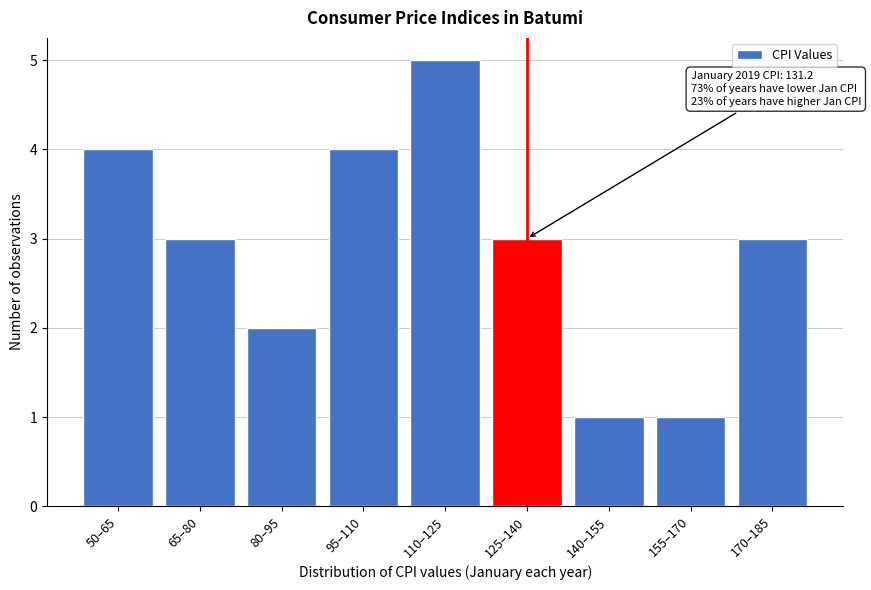

Reading left to right, extract all data points from this chart.

50–65=4	65–80=3	80–95=2	95–110=4	110–125=5	125–140=3	140–155=1	155–170=1	170–185=3